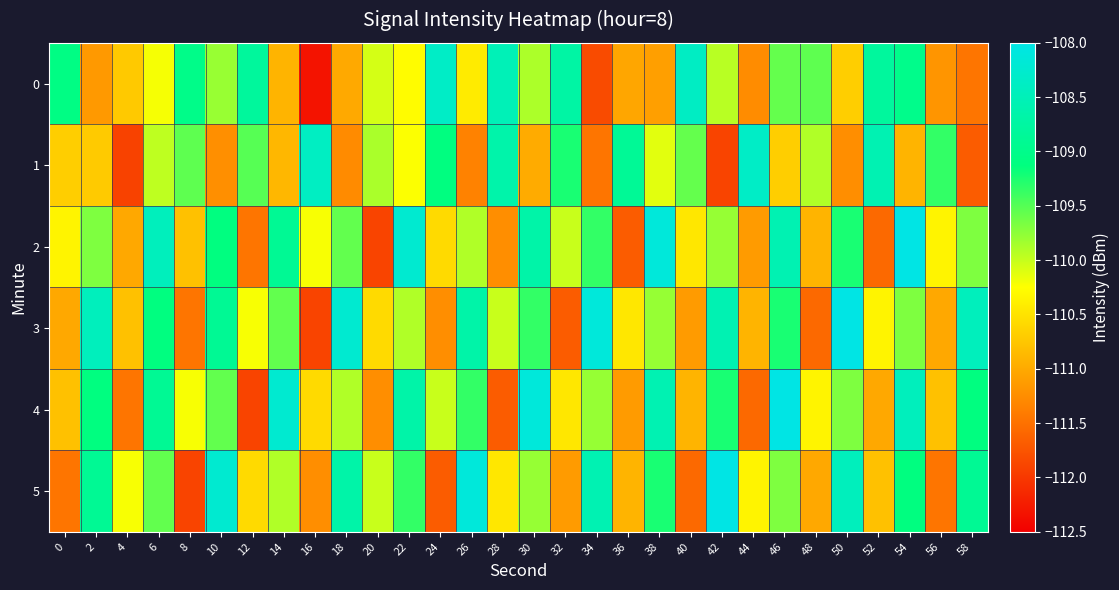

Rank the series at 30 from lowest to highest value.

1, 0, 5, 3, 2, 4